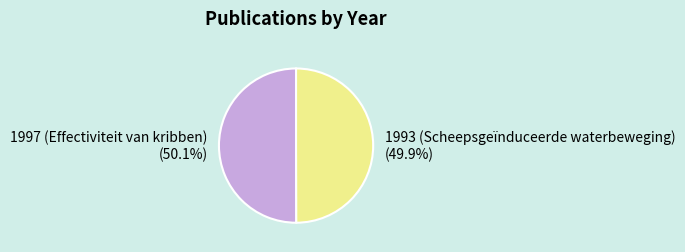

How much of the chart is everything except 1997 (Effectiviteit van kribben)?

49.9%